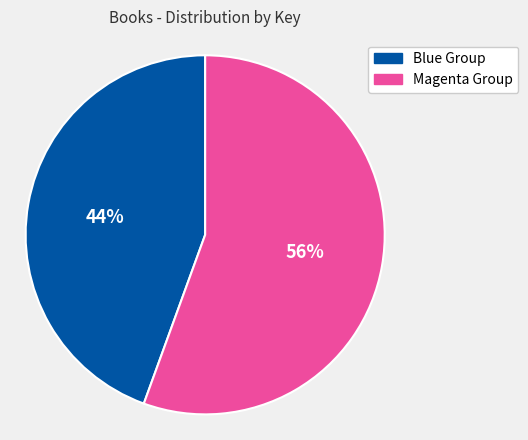

To the nearest percent, what is the average slice percentage?

50%